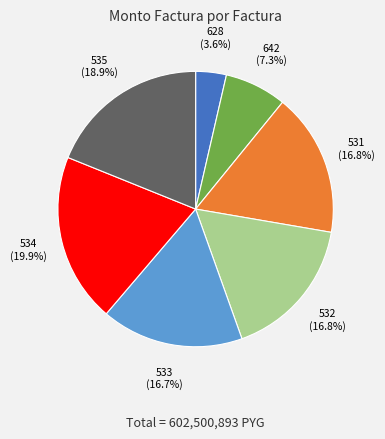

Does any single category account for the majority?

No